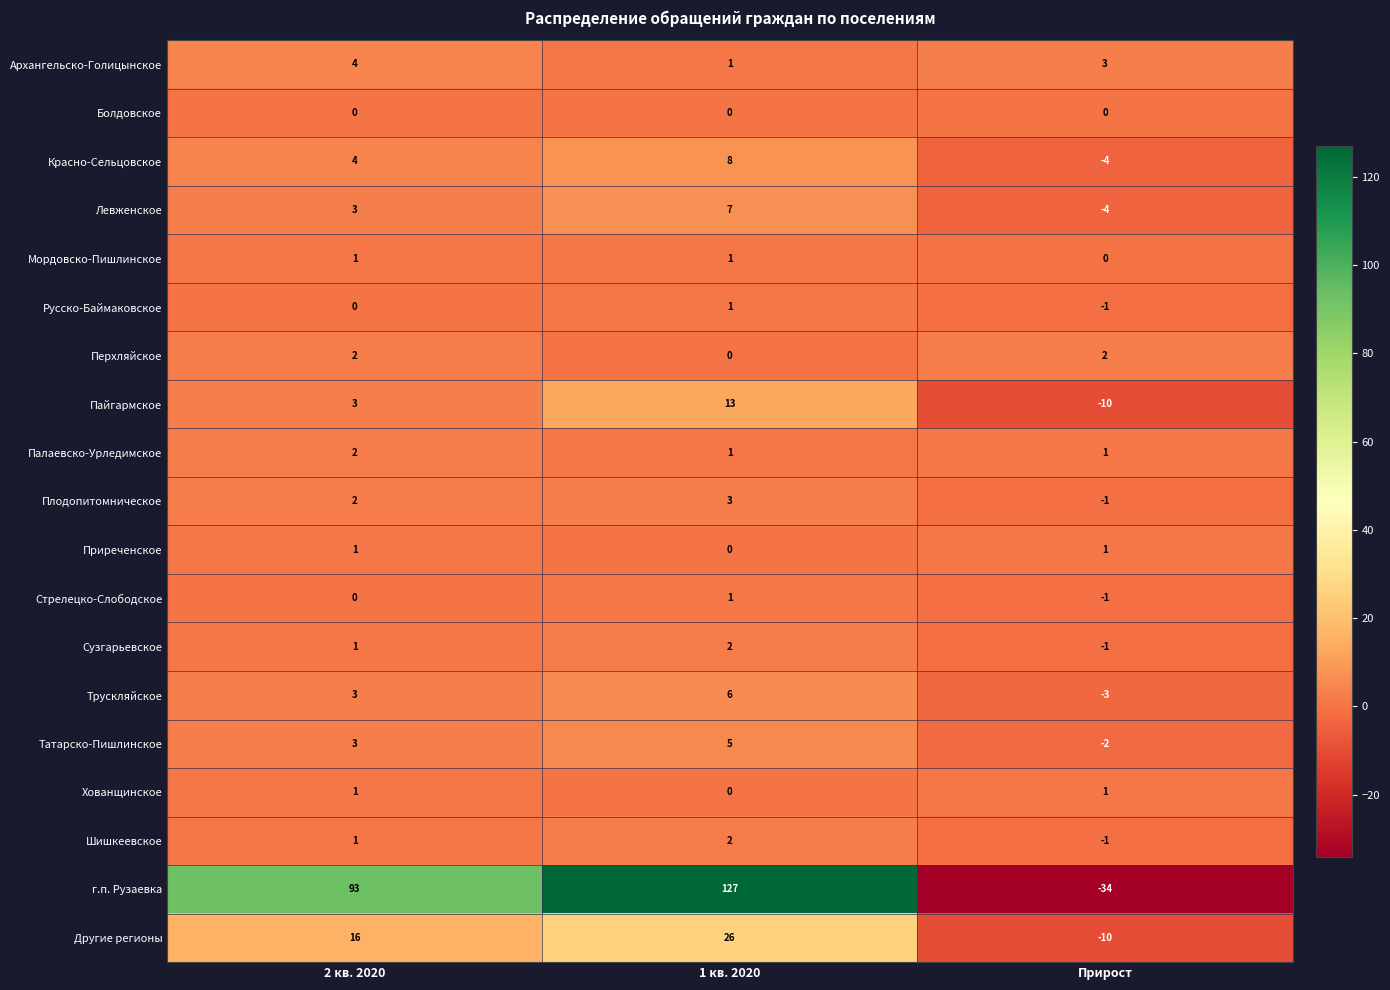

How many series are shown in this chart?

19